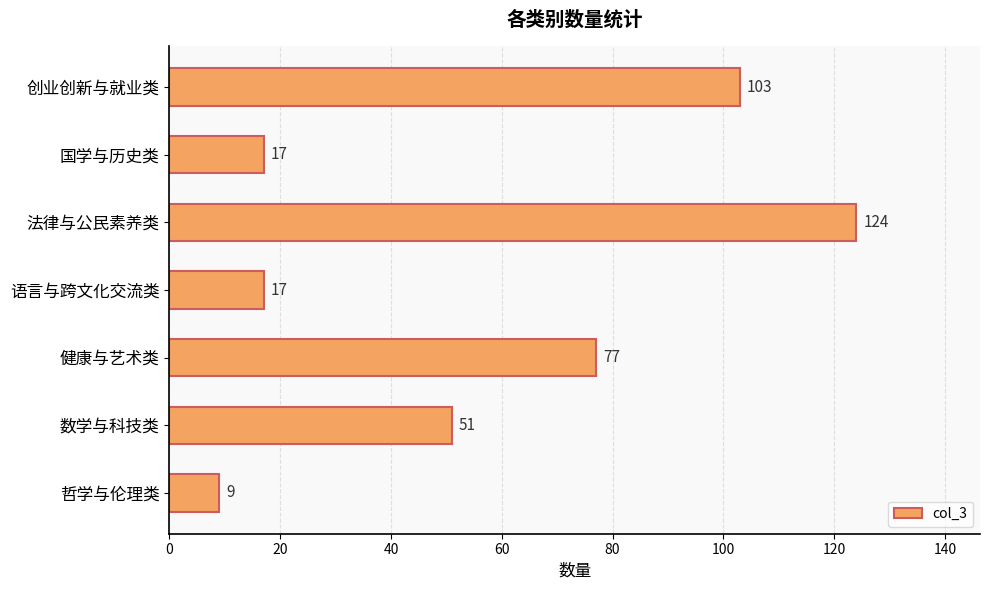

What is the smallest value displayed?

9